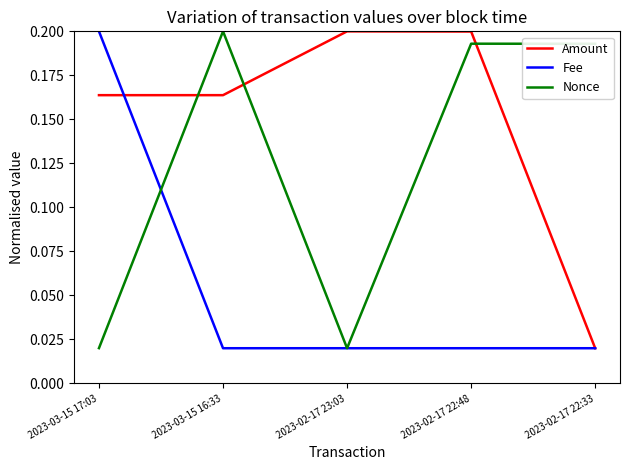

What are all the series names shown in the legend?

Amount, Fee, Nonce